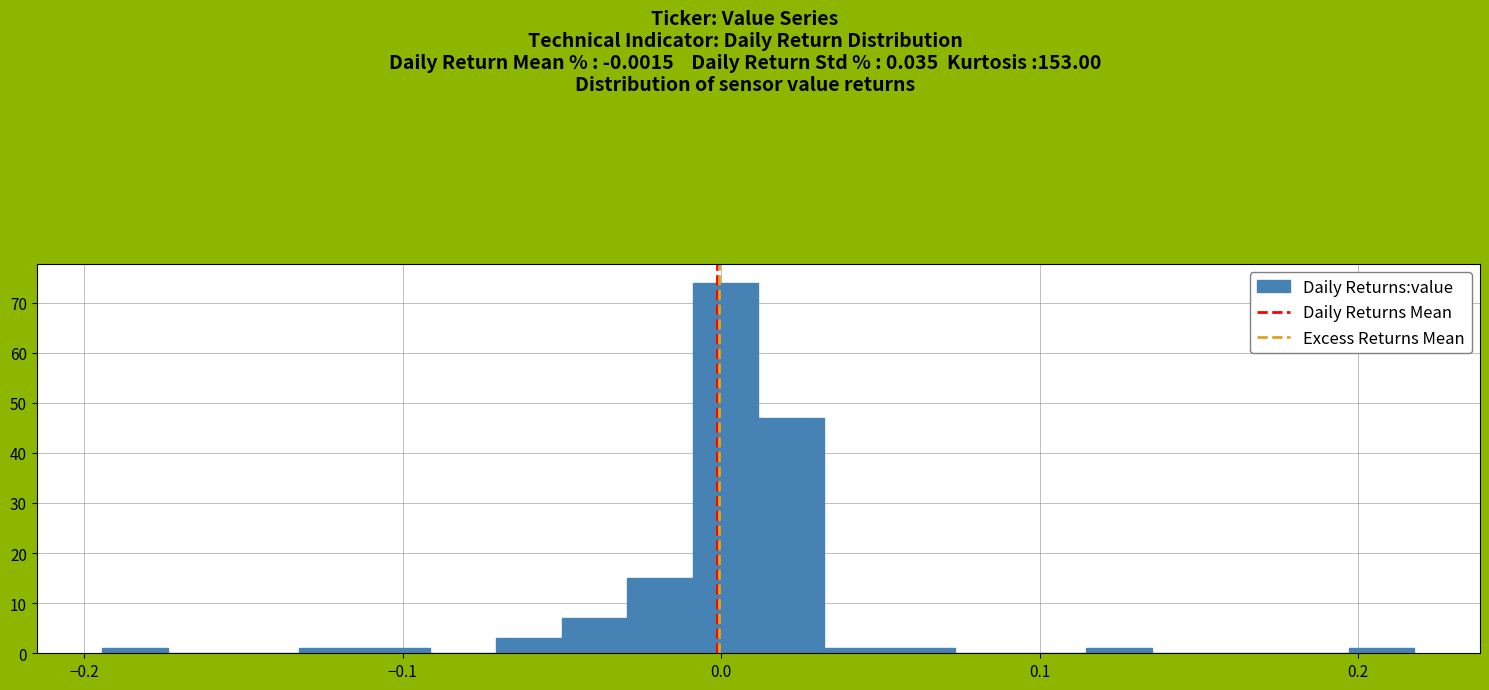

Read against the x-axis, roughly where is the centre of the tallest bar?

0.00